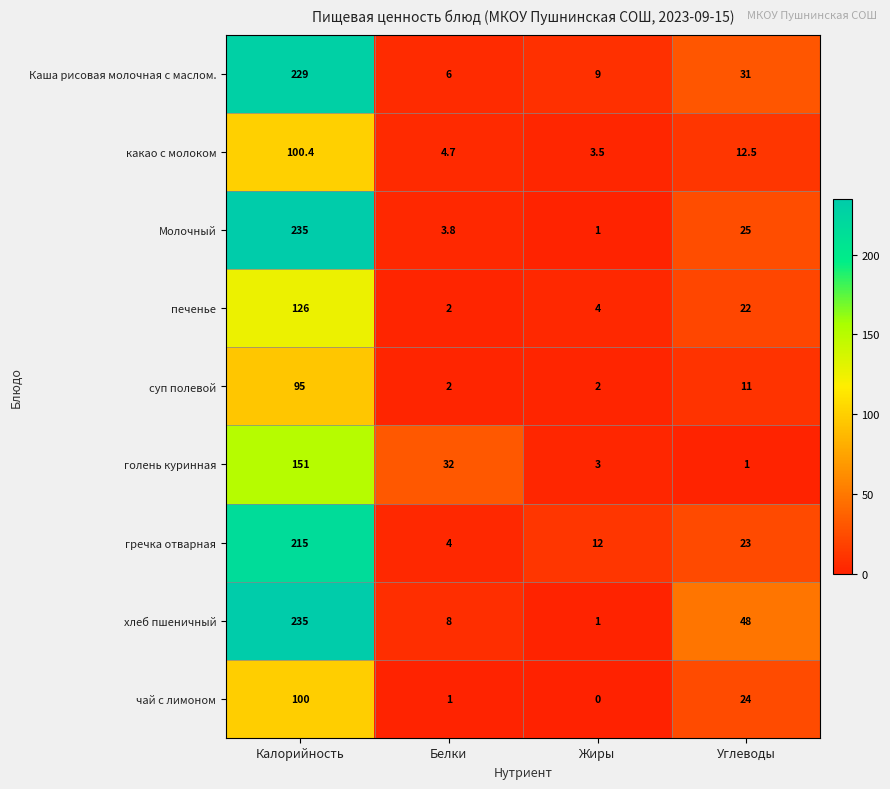

Which series changed the most between Жиры and Углеводы?

хлеб пшеничный